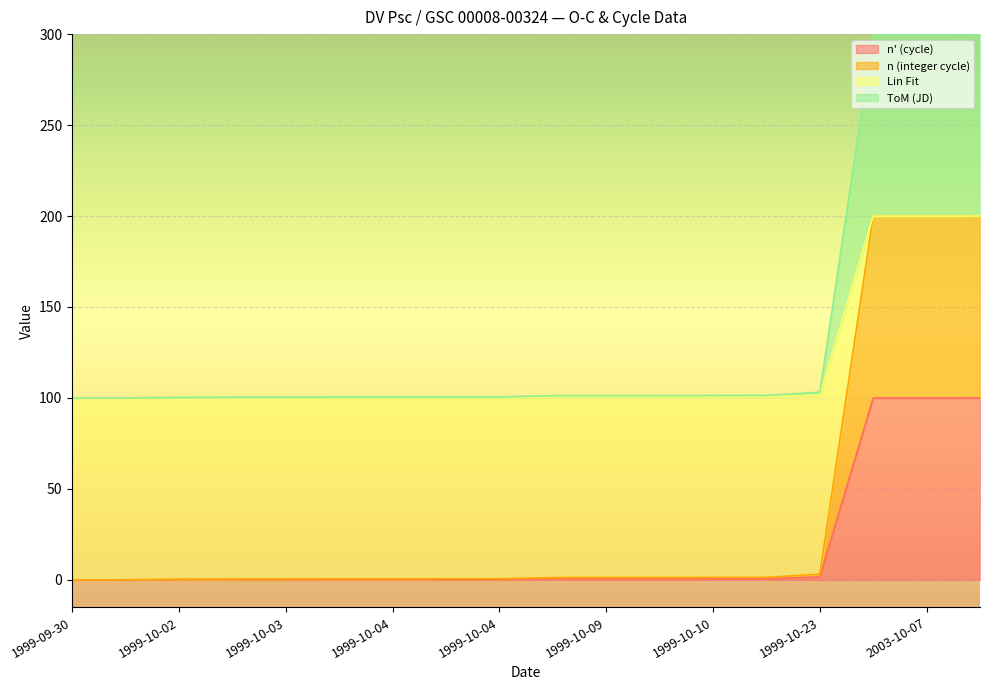

What is the label of the 18th point from the right?

1999-09-30